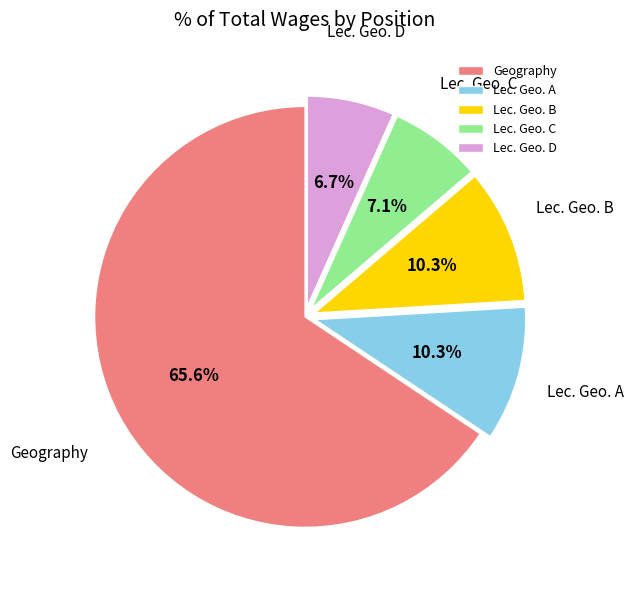

How many segments does this pie chart have?

5